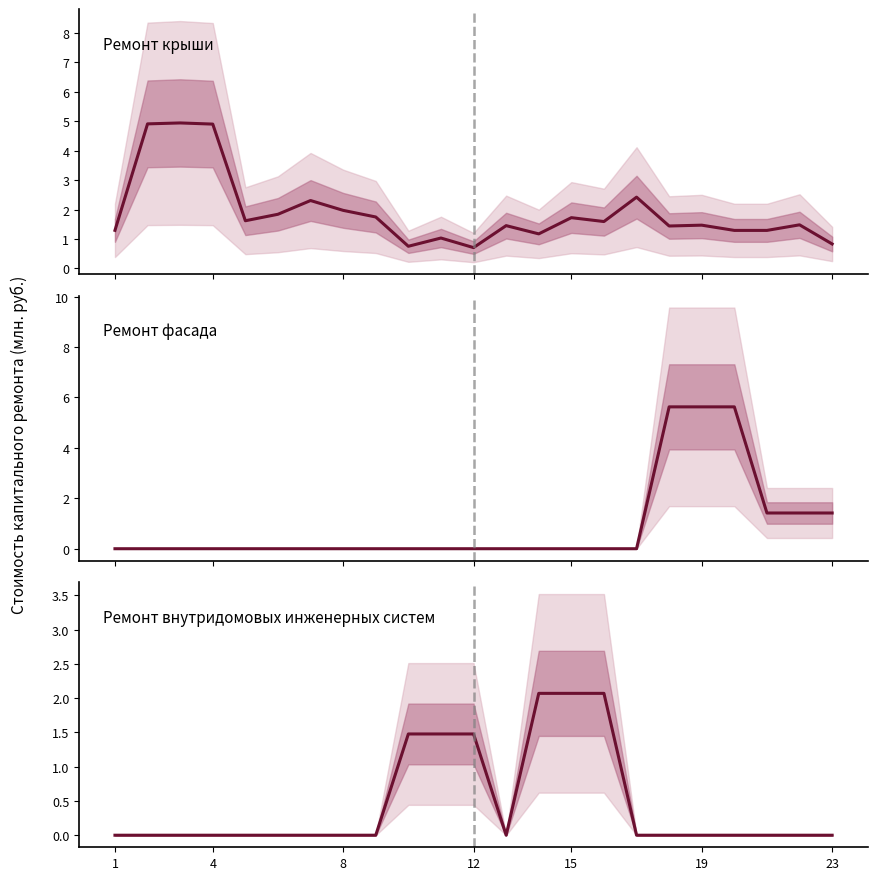

What are all the series names shown in the legend?

Ремонт крыши, Ремонт фасада, Ремонт внутридомовых инженерных систем